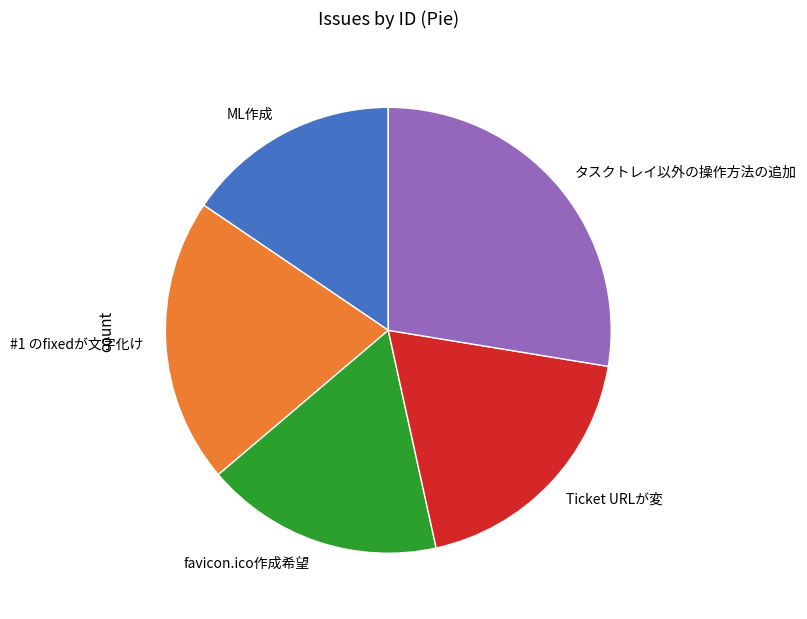

The タスクトレイ以外の操作方法の追加 slice represents 21% of the pie. True or false?

False